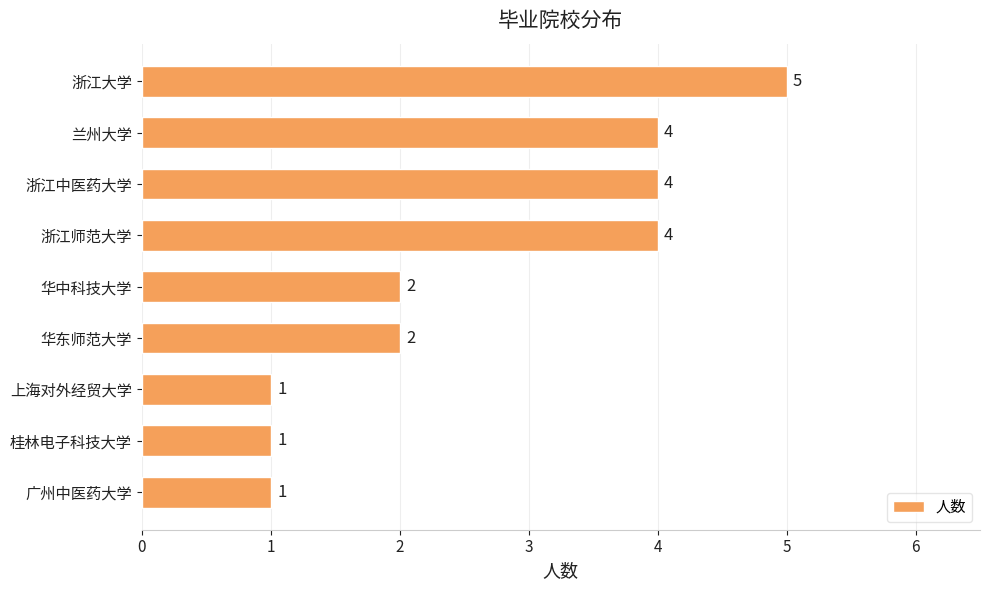

What is the sum of all values?

24